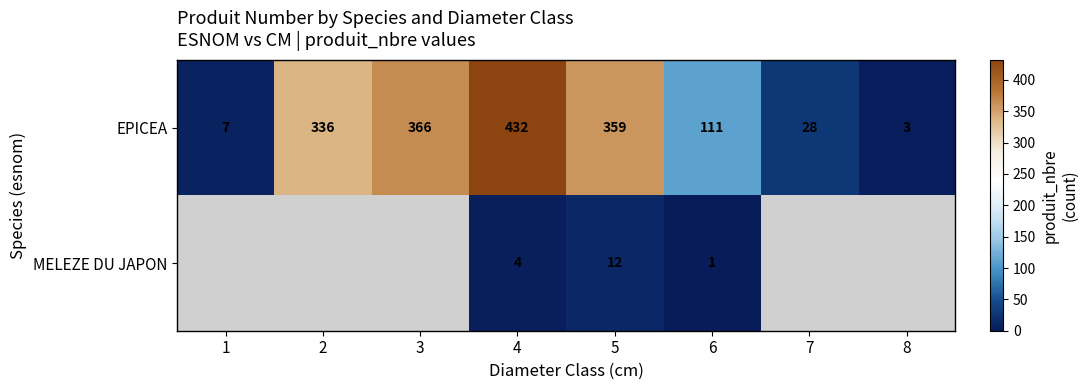

At how many categories does at least one series exceed 149?

4